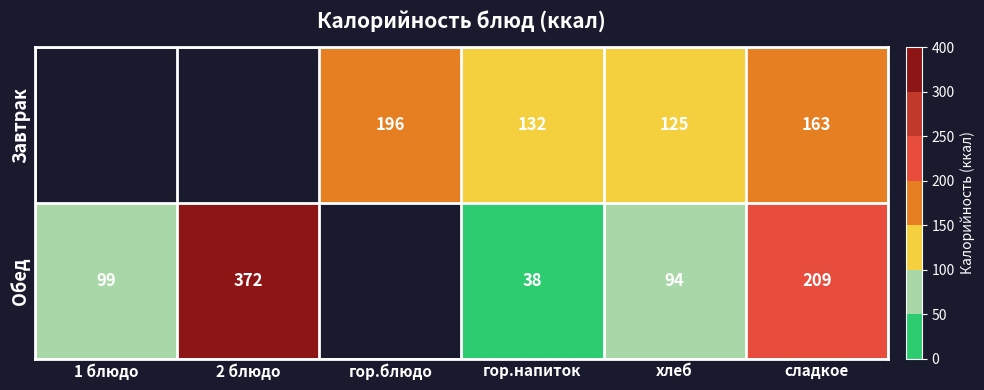

Which label corresponds to the largest value in the chart?

2 блюдо